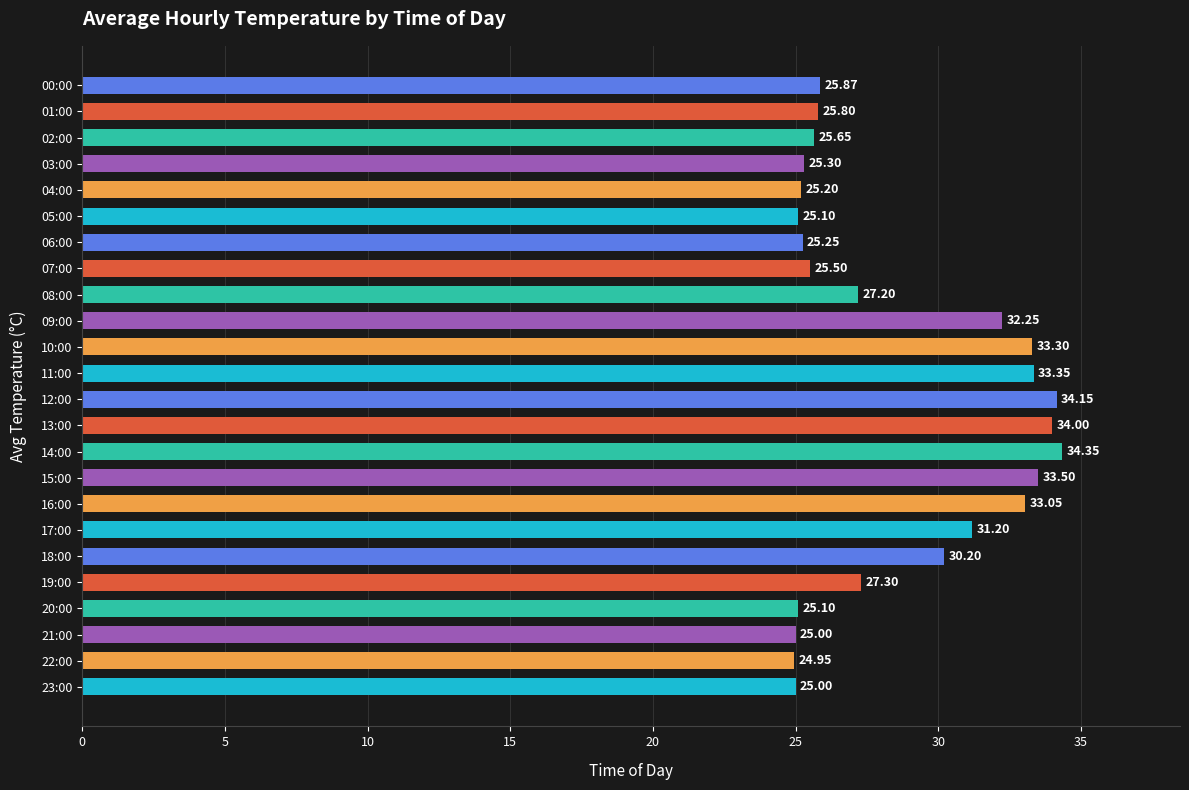

Where is the data nearest to the value 29?

18:00